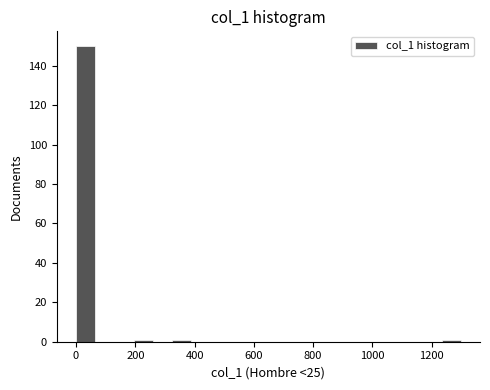

Read against the x-axis, roughly where is the centre of the tallest bar?

40